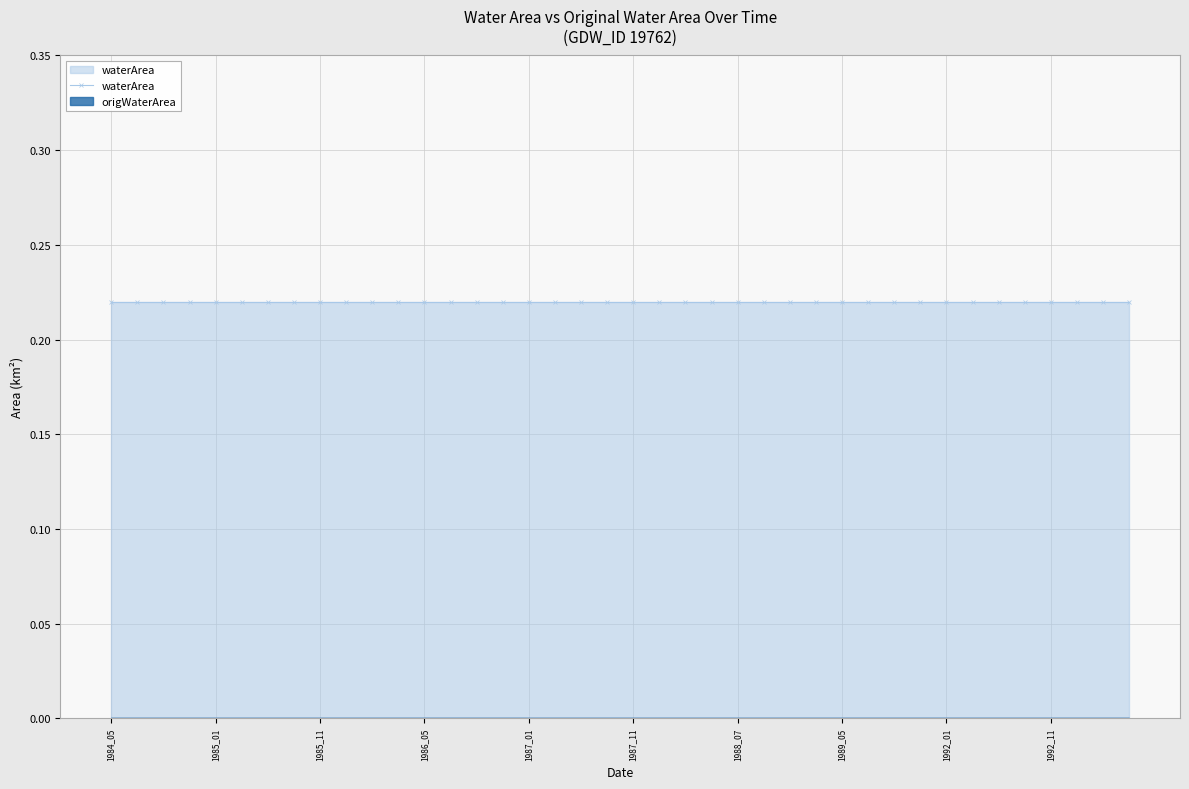

At which category is the sum across all series the highest?

1984_05